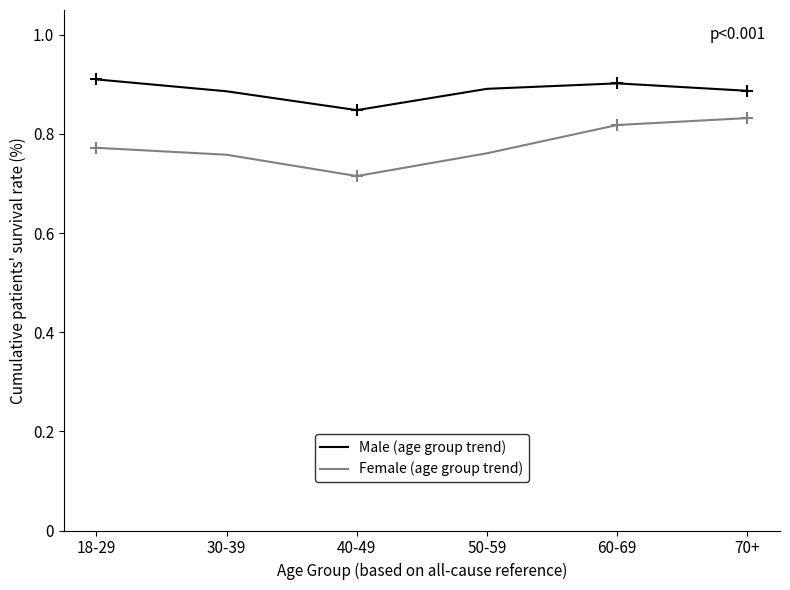

Which series has the widest spread of values?

Female (age group trend)